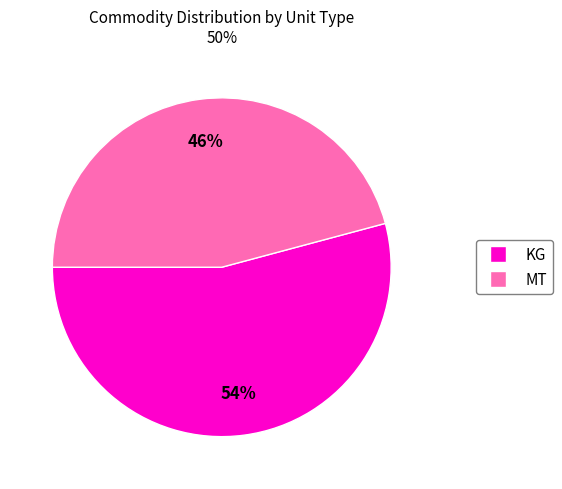

To the nearest percent, what is the difference between the largest and smallest slice percentages?

8%